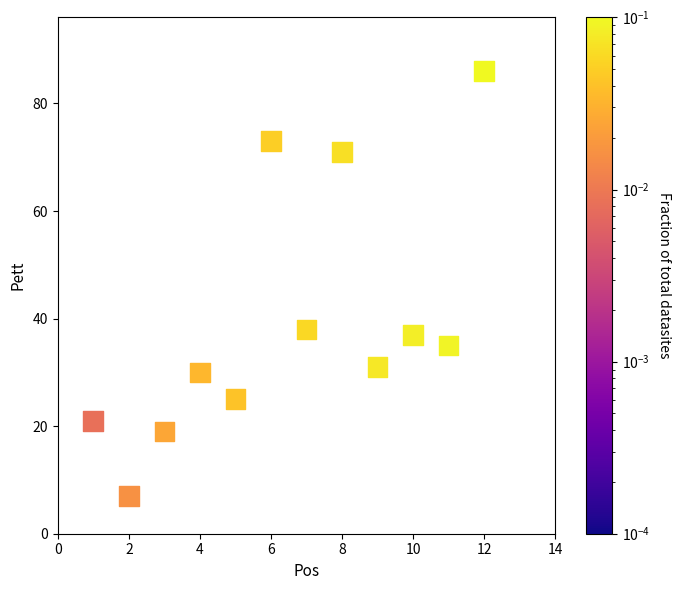

What Y value in the scatter plot is closest to 46?

38